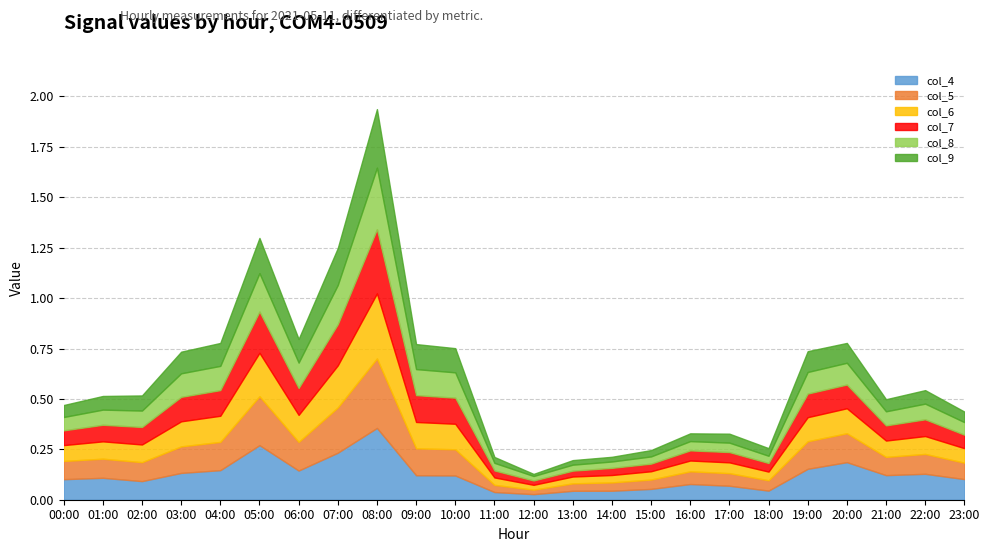

Where is the first local minimum for col_7?

06:00